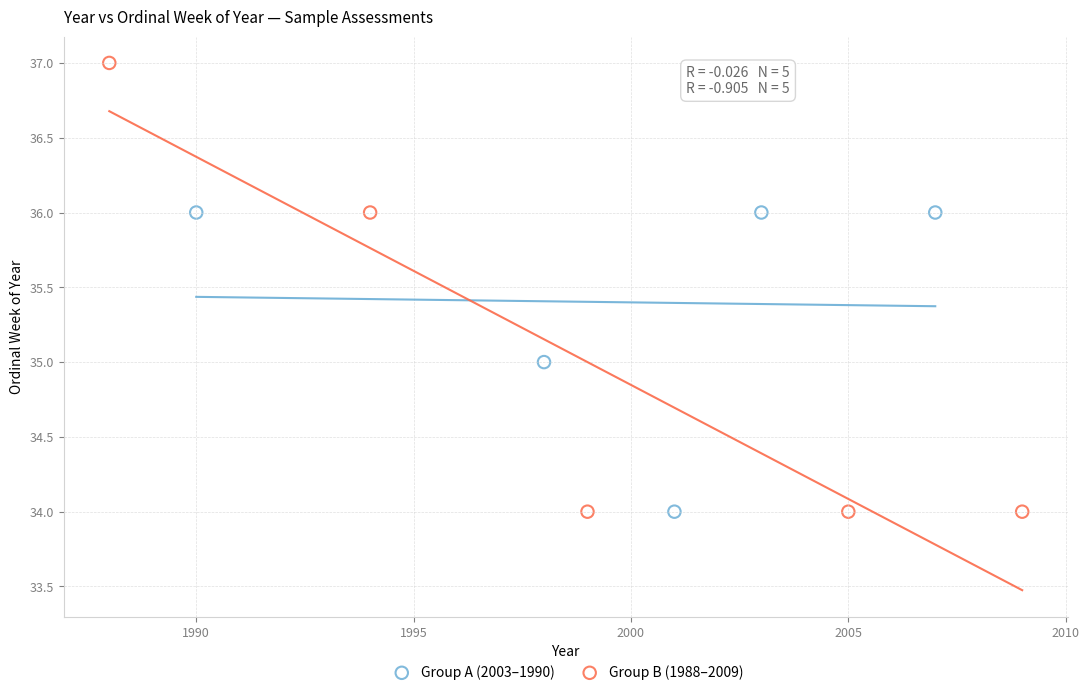

Which series reaches the maximum Y coordinate?

Group B (1988–2009)